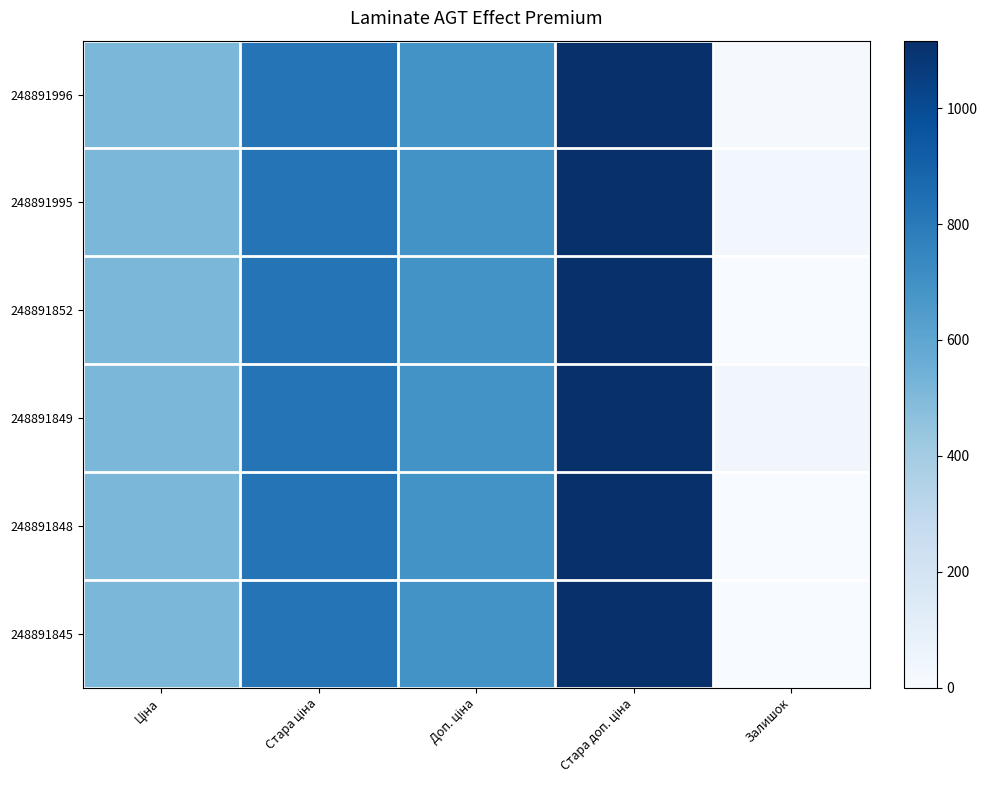

Rank the series at Залишок from lowest to highest value.

248891848, 248891845, 248891852, 248891996, 248891995, 248891849